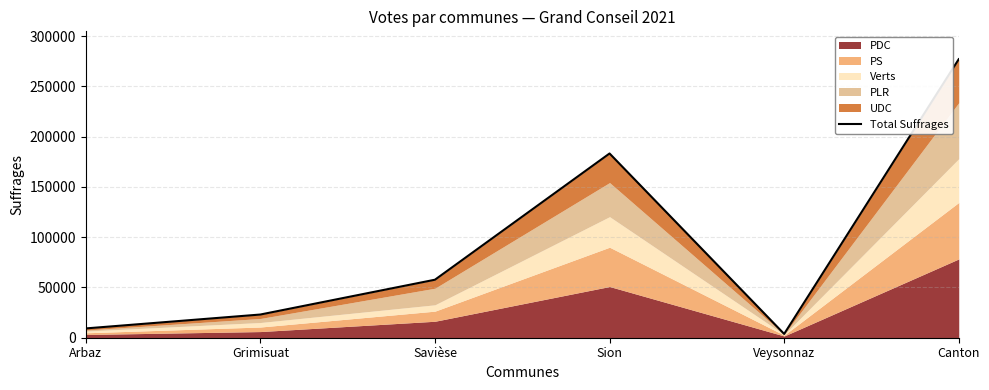

How many points are higher than both their immediate neighbors (excluding endpoints)?

1